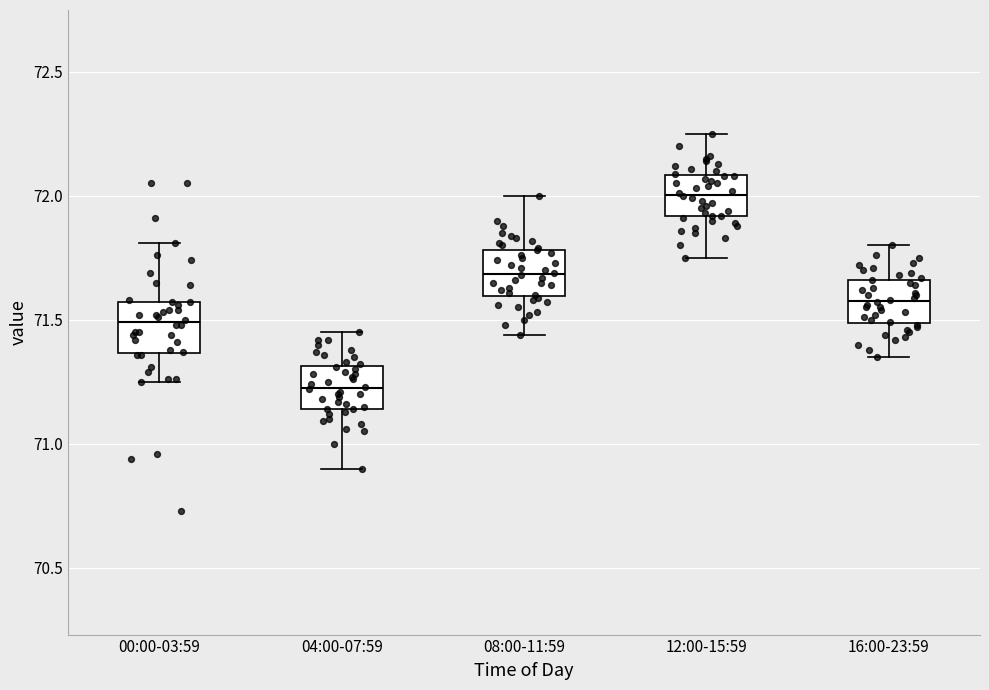

Reading left to right, transcribe this box plot: for each box, give where its median line is, the range the box spans, and where its two whiskers end, as read against the y-axis. The values are not printed on the chart, so give them approximately, as read against the axis.

00:00-03:59: median 71.50, box 71.35 to 71.55, whiskers 71.25 to 71.80
04:00-07:59: median 71.25, box 71.15 to 71.30, whiskers 70.90 to 71.45
08:00-11:59: median 71.70, box 71.60 to 71.80, whiskers 71.45 to 72.00
12:00-15:59: median 72.00, box 71.90 to 72.10, whiskers 71.75 to 72.25
16:00-23:59: median 71.60, box 71.50 to 71.65, whiskers 71.35 to 71.80